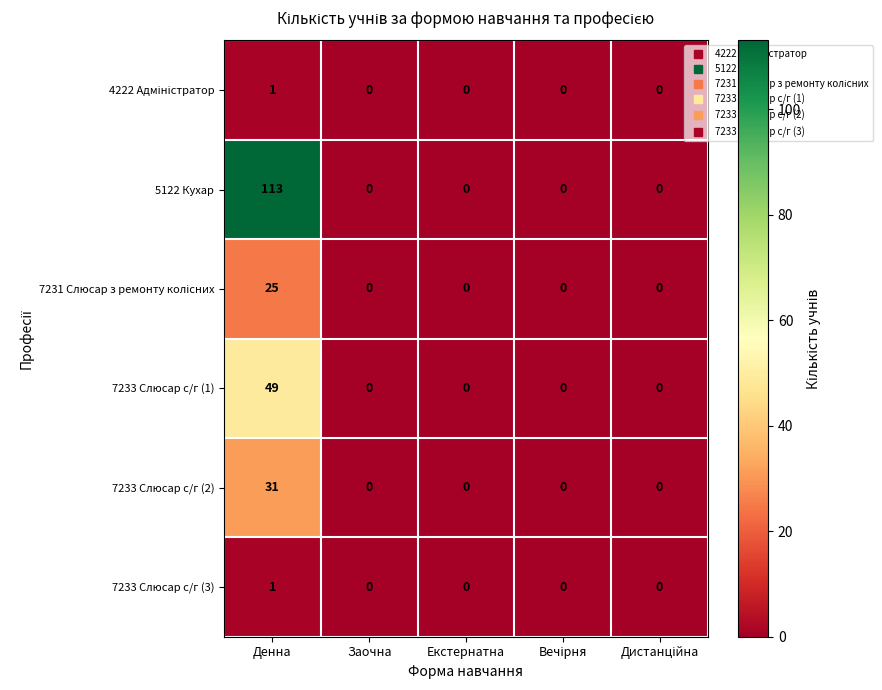

At how many categories does at least one series exceed 73?

1